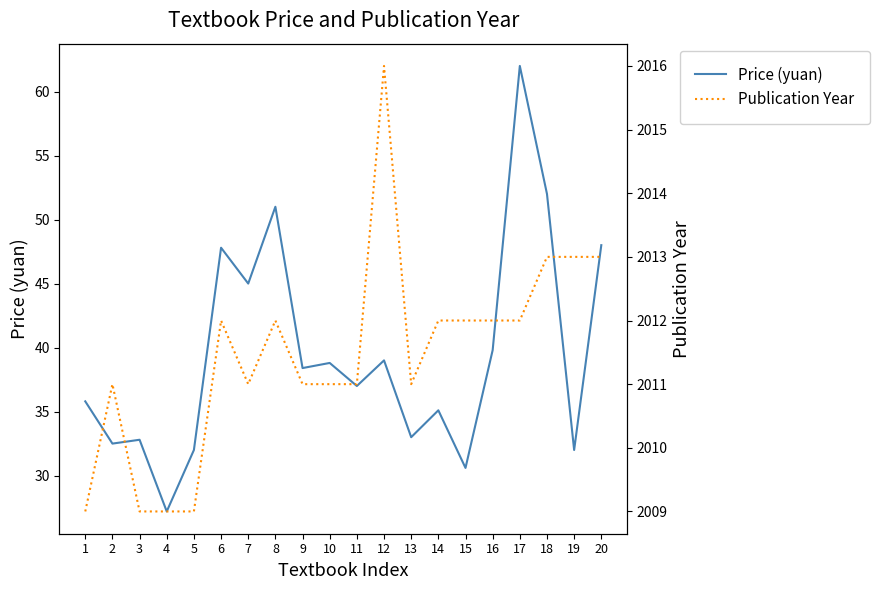

True or false: Price (yuan) and Publication Year cross at least once.

False